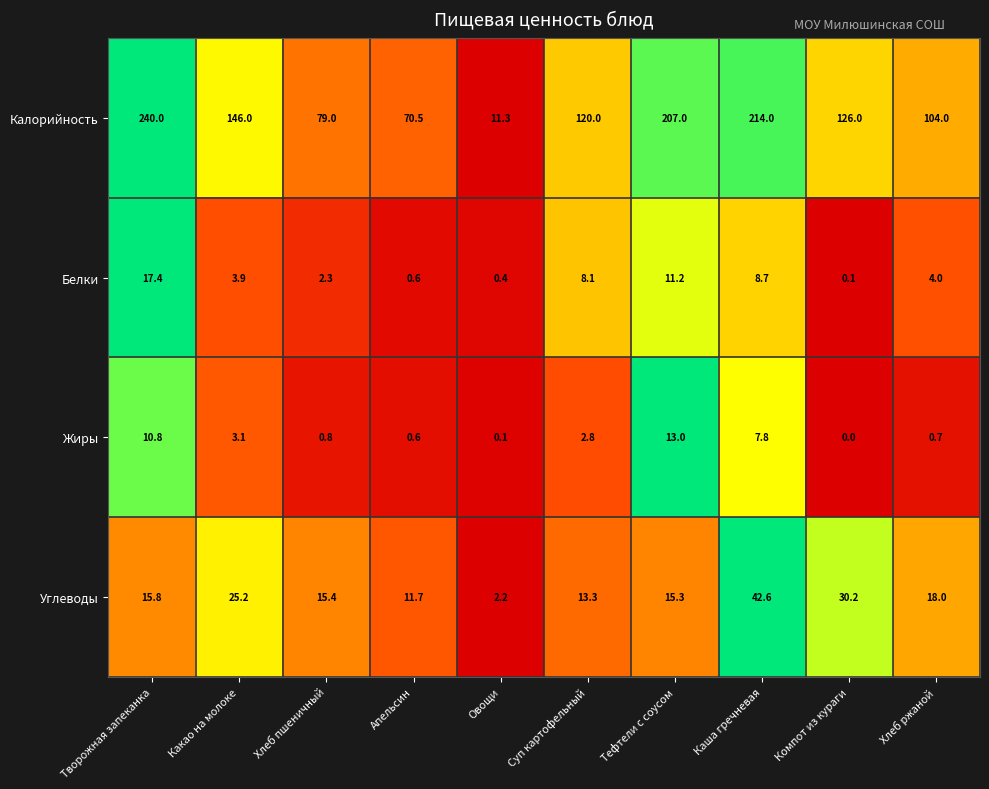

Between Какао на молоке and Хлеб пшеничный, which series saw the biggest shift?

Калорийность